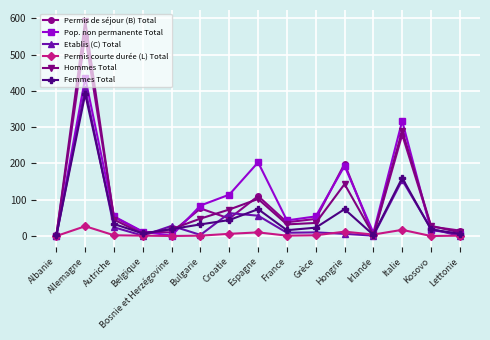

Where is the first local maximum for Etablis (C) Total?

Allemagne